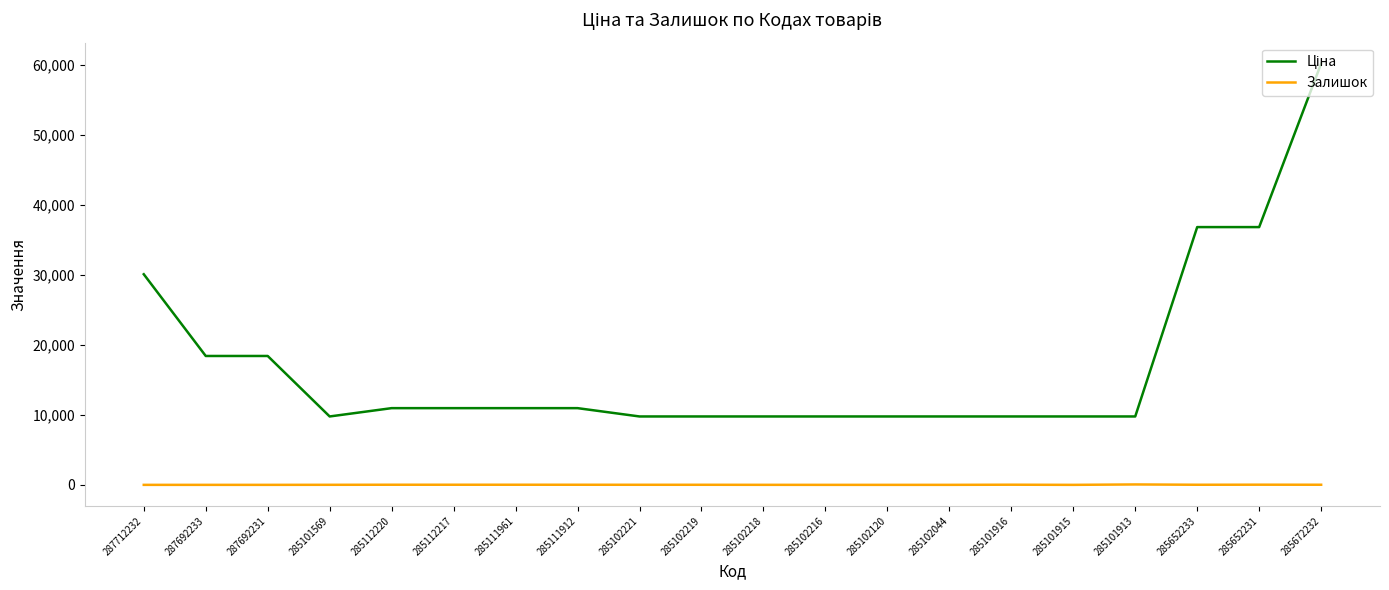

What is the difference between the highest and lowest values at 287712232?

30102.8